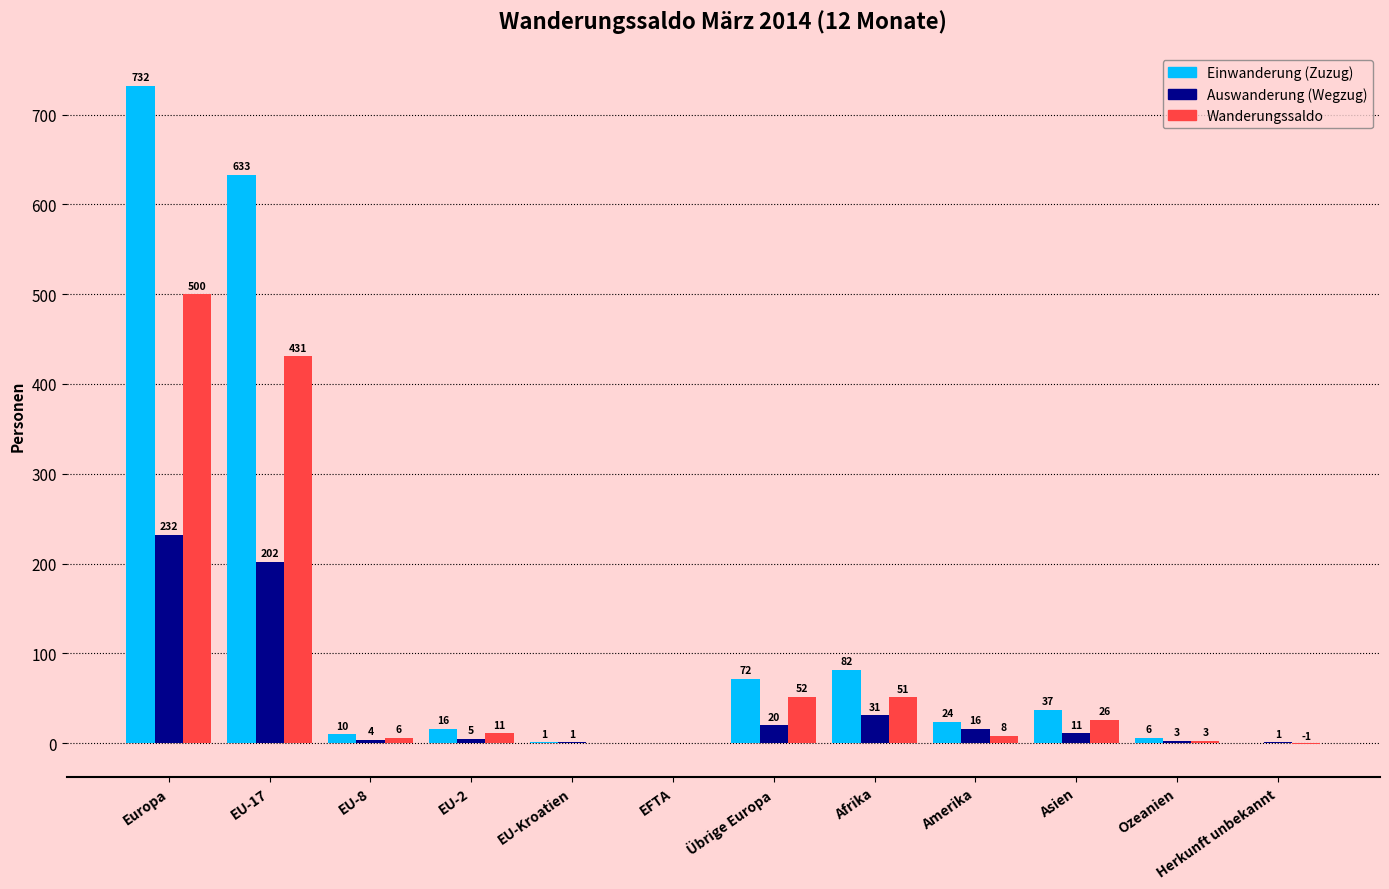

Where is Auswanderung (Wegzug) nearest to the value 116?

Afrika